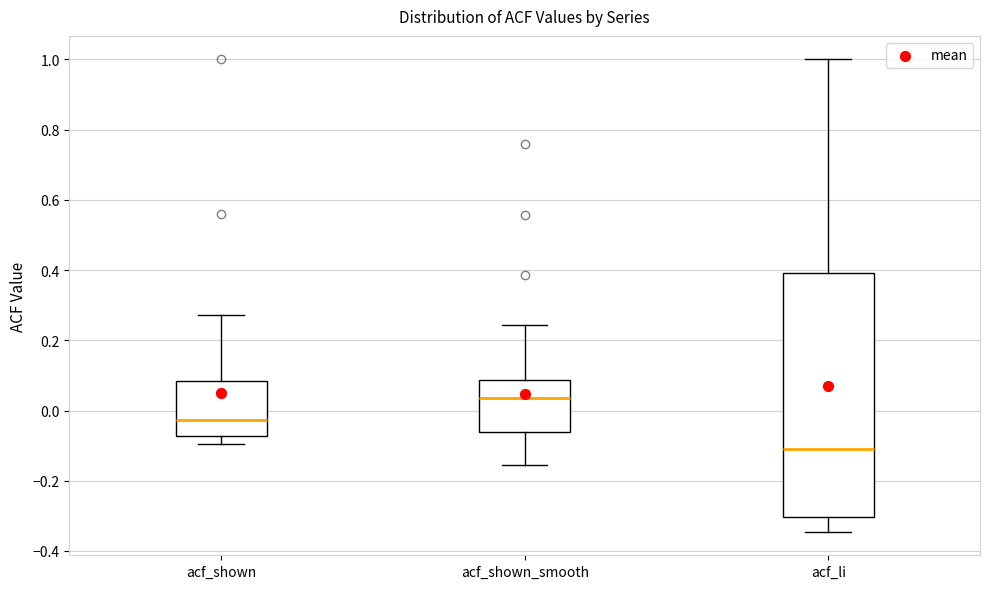

Which box's median line is the highest?

acf_shown_smooth